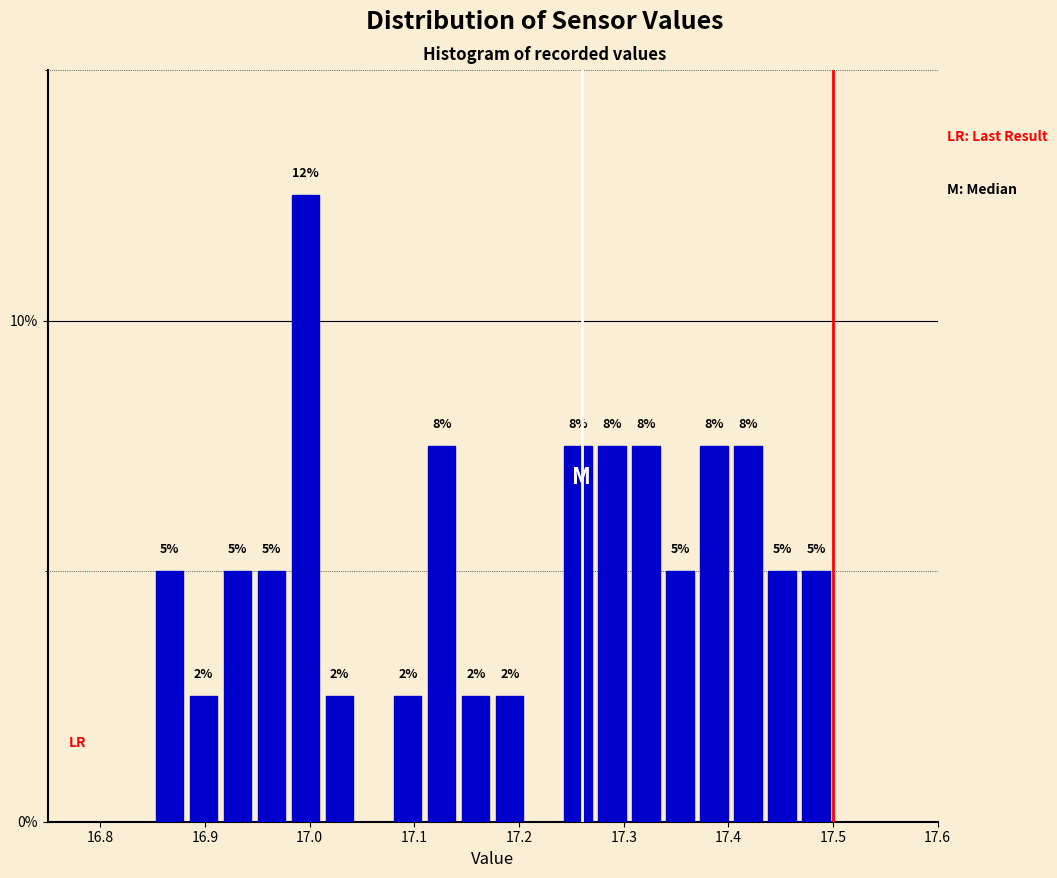

Around what value on the x-axis is the tallest bar? Give the approximate position of its centre, as read against the axis.

17.00